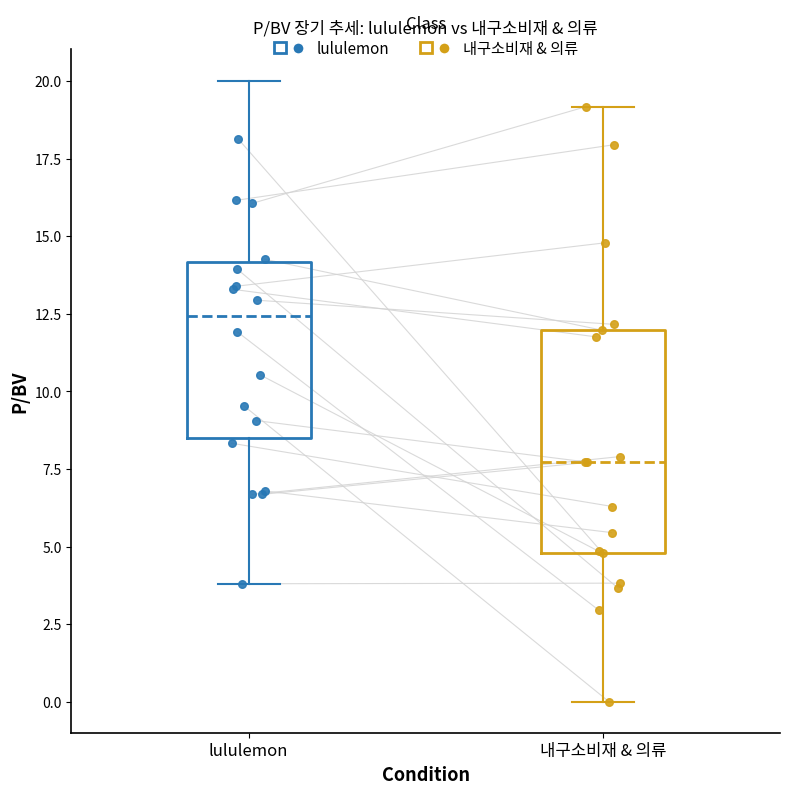

Comparing the boxes themselves (not the whiskers), which one is the tallest?

내구소비재 & 의류